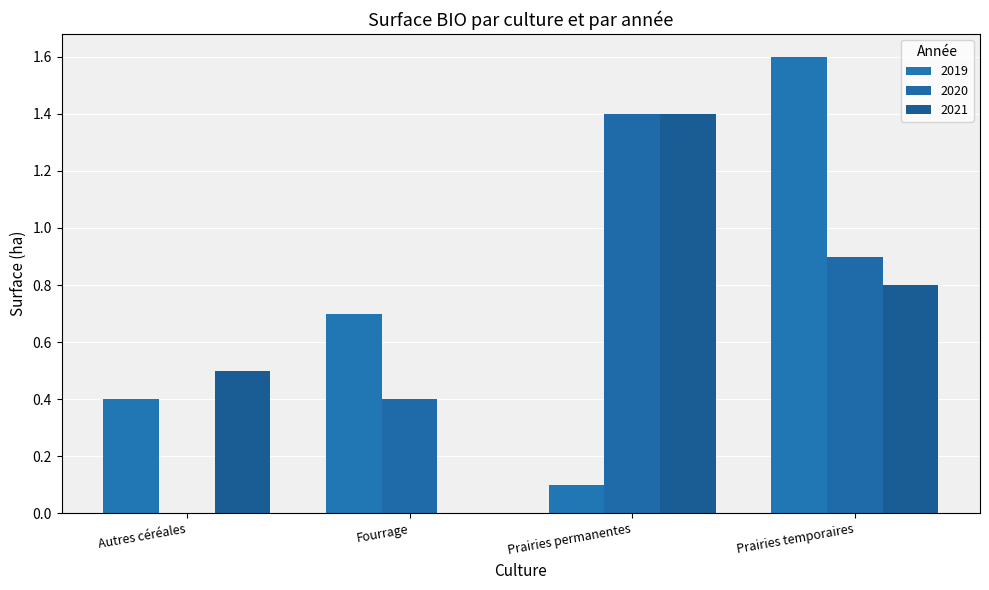

List the series in order of their peak value, highest first.

2019, 2020, 2021